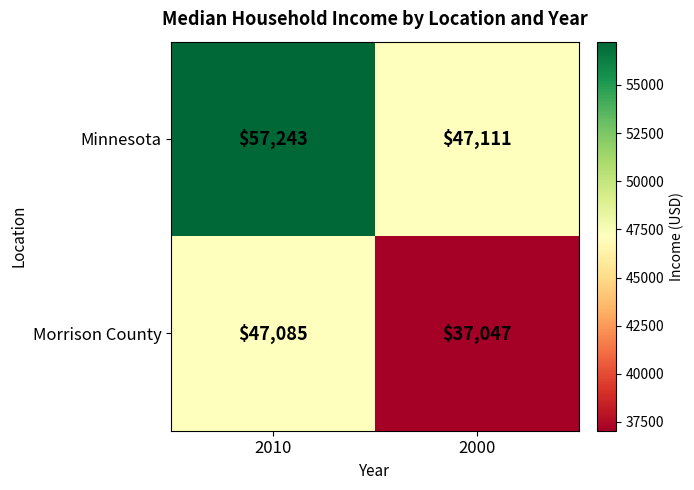

True or false: Minnesota has a value of 47111 at 2000.

True